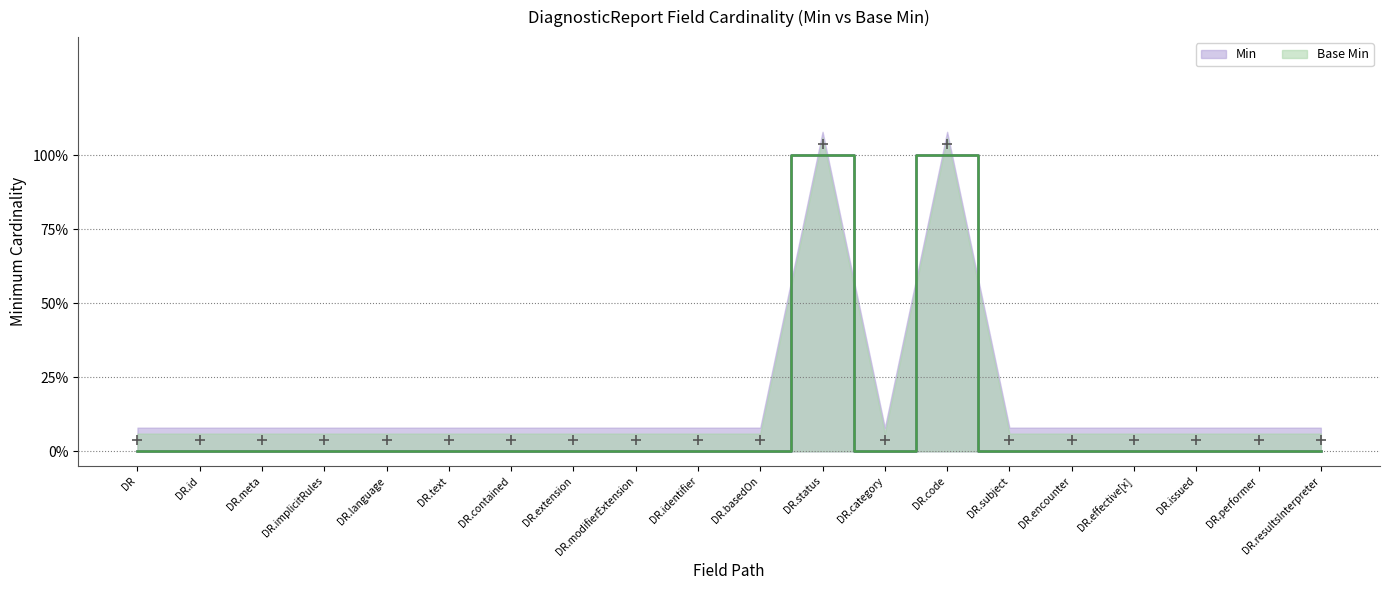

In Base Min, how many points are higher than both neighbors (excluding endpoints)?

2